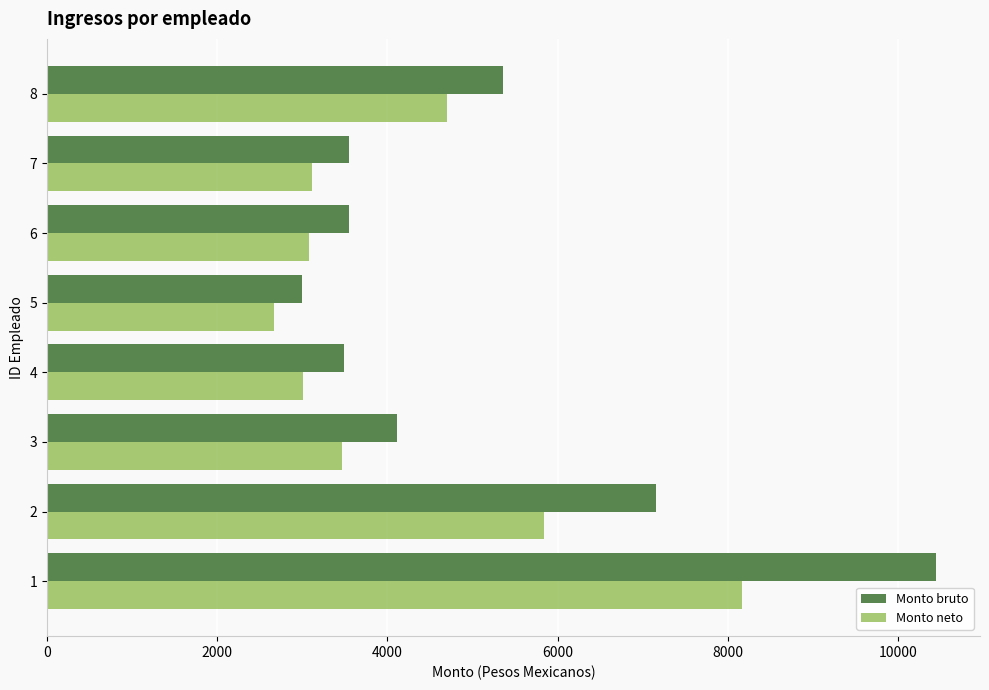

Rank the series by their average value, from lowest to highest.

Monto neto, Monto bruto